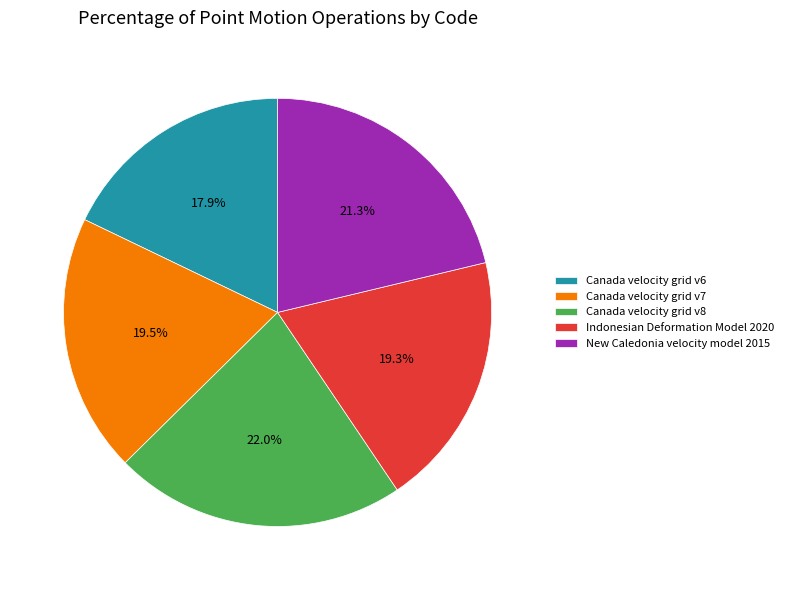

What percentage is the New Caledonia velocity model 2015 slice, to the nearest percent?

21%